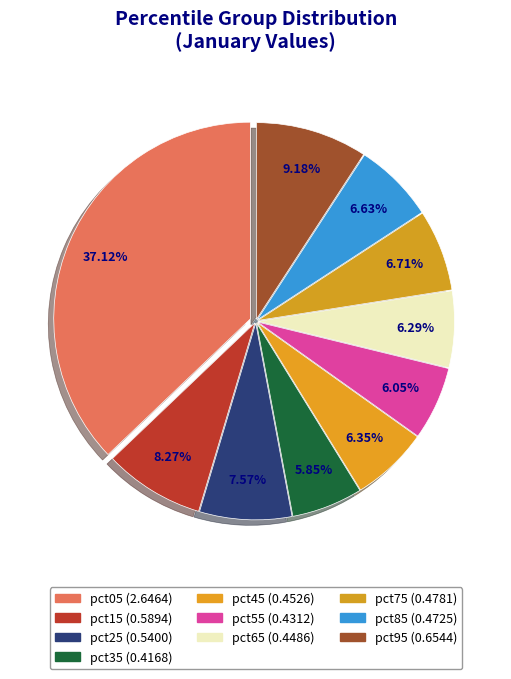

The pct15 slice represents 3% of the pie. True or false?

False